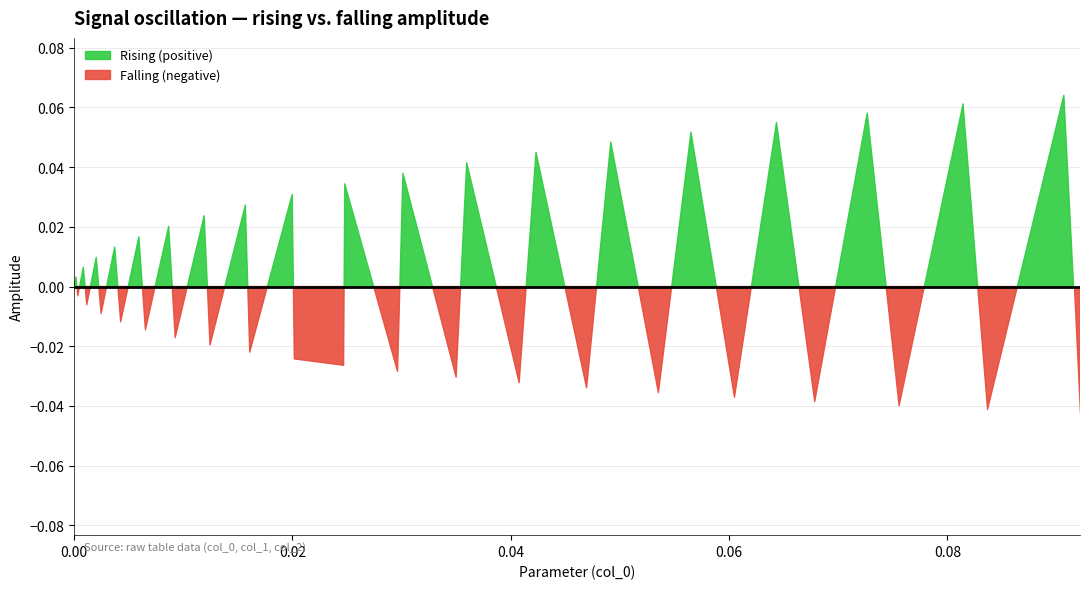

Reading left to right, list all the values displayed in this chart.

x: 0.0	0.0	0.0	0.0	0.0	0.0	0.0	0.0	0.0	0.0	0.0	0.0	0.0	0.0	0.0	0.0	0.0	0.0	0.0	0.0	0.0	0.0	0.0	0.0	0.0	0.0	0.0	0.0	0.0	0.1	0.1	0.1	0.1	0.1	0.1	0.1	0.1	0.1	0.1	0.1
y: 0.0	0.0	-0.0	0.0	-0.0	0.0	-0.0	0.0	-0.0	0.0	-0.0	0.0	-0.0	0.0	-0.0	0.0	-0.0	0.0	-0.0	-0.0	0.0	-0.0	0.0	-0.0	0.0	-0.0	0.0	-0.0	0.0	-0.0	0.1	-0.0	0.1	-0.0	0.1	-0.0	0.1	-0.0	0.1	-0.0